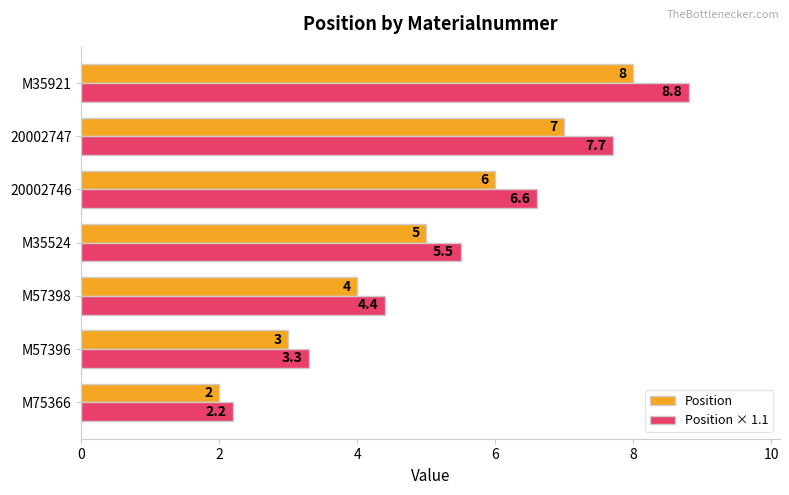

Which series has the largest total across all categories?

Position × 1.1